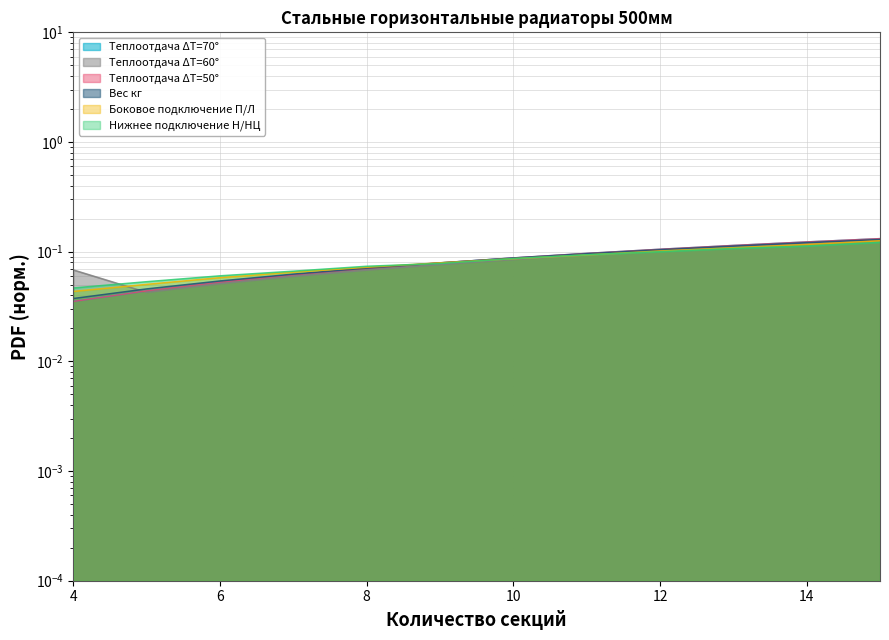

Reading left to right, transcribe all the data shown in this chart.

Теплоотдача ΔT=70°: 4=0.0	5=0.0	6=0.1	7=0.1	8=0.1	9=0.1	10=0.1	11=0.1	12=0.1	13=0.1	14=0.1	15=0.1
Теплоотдача ΔT=60°: 4=0.1	5=0.0	6=0.1	7=0.1	8=0.1	9=0.1	10=0.1	11=0.1	12=0.1	13=0.1	14=0.1	15=0.1
Теплоотдача ΔT=50°: 4=0.0	5=0.0	6=0.1	7=0.1	8=0.1	9=0.1	10=0.1	11=0.1	12=0.1	13=0.1	14=0.1	15=0.1
Вес кг: 4=0.0	5=0.0	6=0.1	7=0.1	8=0.1	9=0.1	10=0.1	11=0.1	12=0.1	13=0.1	14=0.1	15=0.1
Боковое подключение П/Л: 4=0.0	5=0.1	6=0.1	7=0.1	8=0.1	9=0.1	10=0.1	11=0.1	12=0.1	13=0.1	14=0.1	15=0.1
Нижнее подключение Н/НЦ: 4=0.0	5=0.1	6=0.1	7=0.1	8=0.1	9=0.1	10=0.1	11=0.1	12=0.1	13=0.1	14=0.1	15=0.1